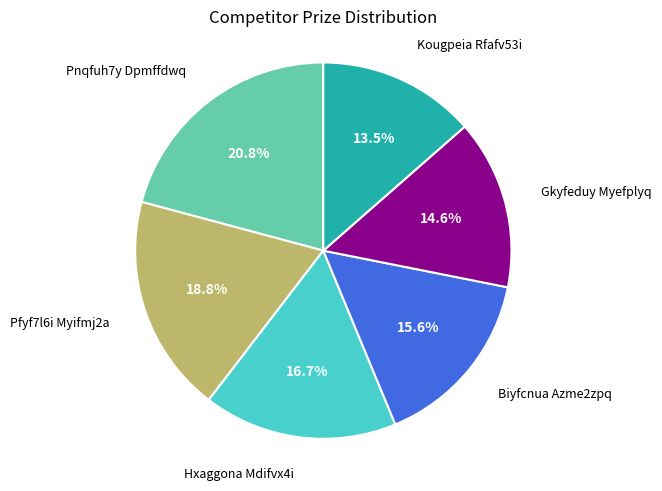

Is there a majority slice in this chart?

No